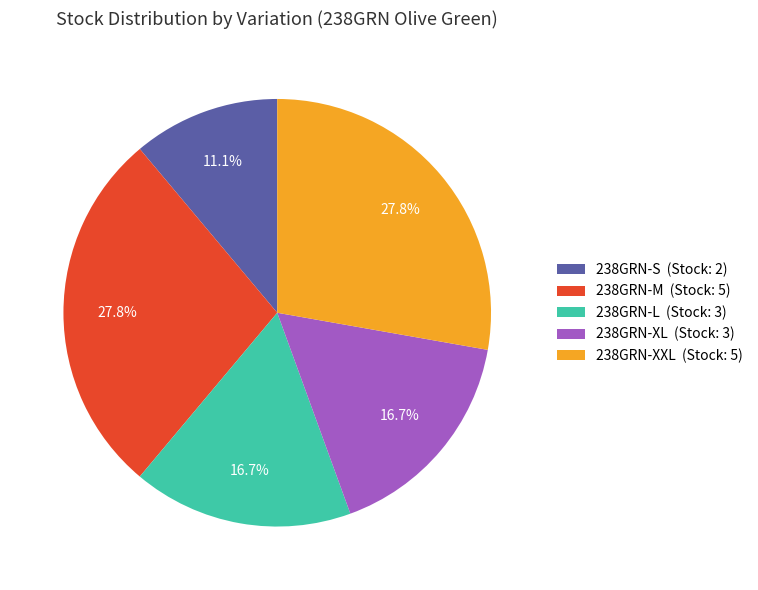

How many segments does this pie chart have?

5